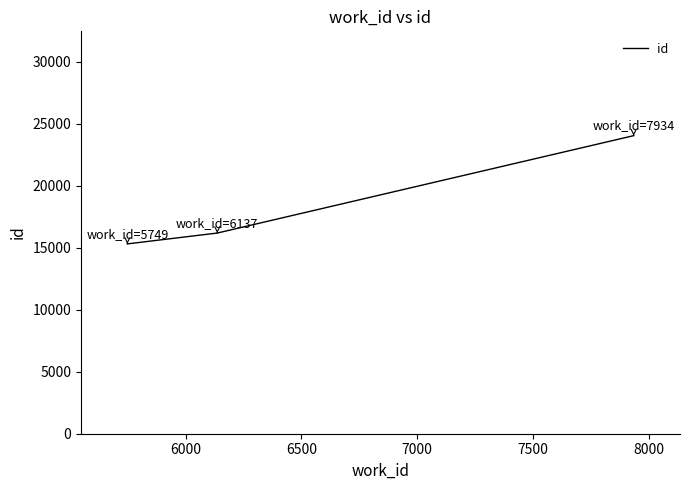

Does the chart display data point markers on the line(s)?

No